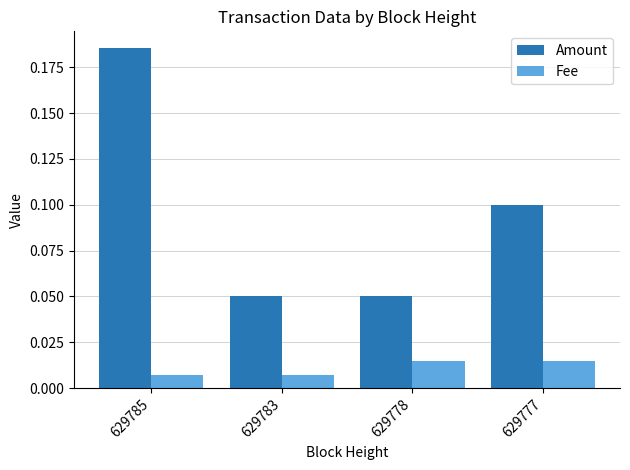

At 629783, list the series in order from largest to smallest.

Amount, Fee